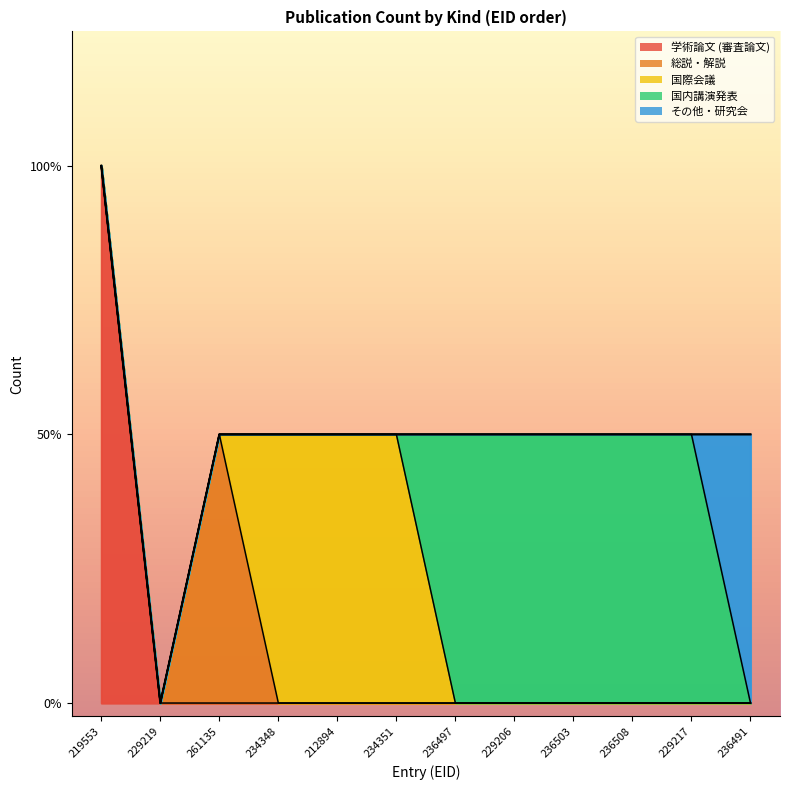

Is the value of 総説・解説 at 236491 greater than the value of 国内講演発表 at 212894?

No